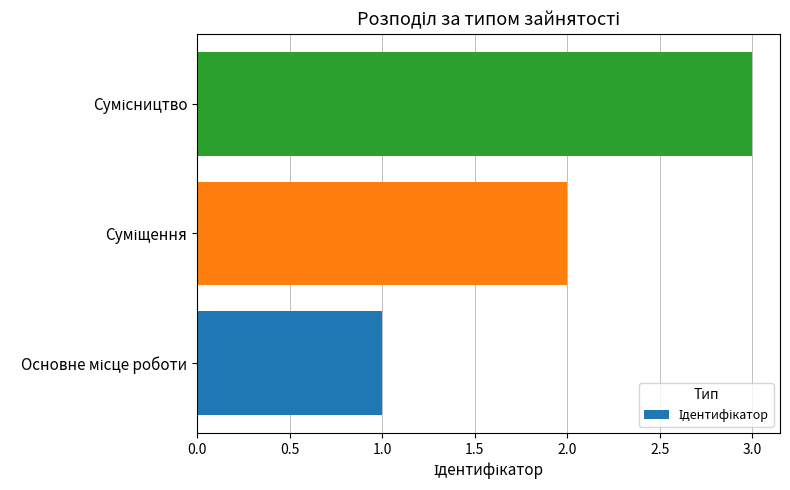

What is the greatest value displayed?

3